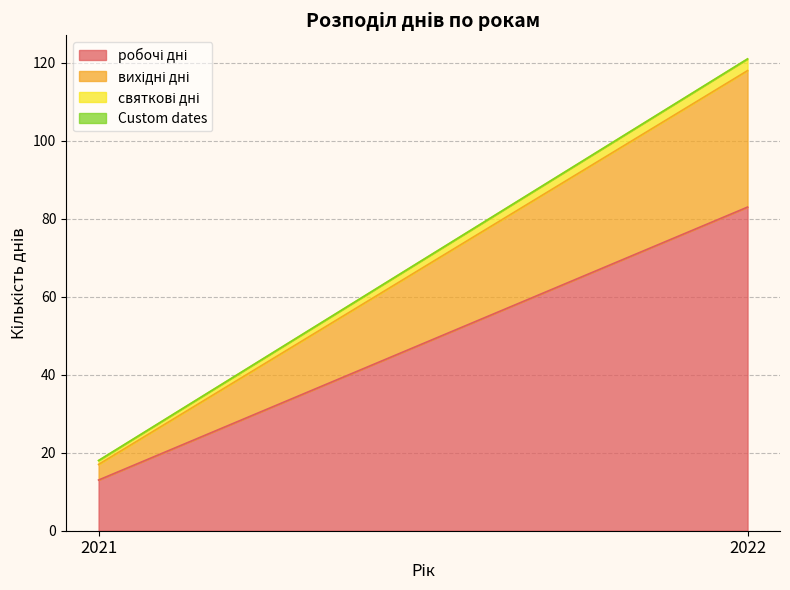

Which series has the largest range (max minus min)?

робочі дні